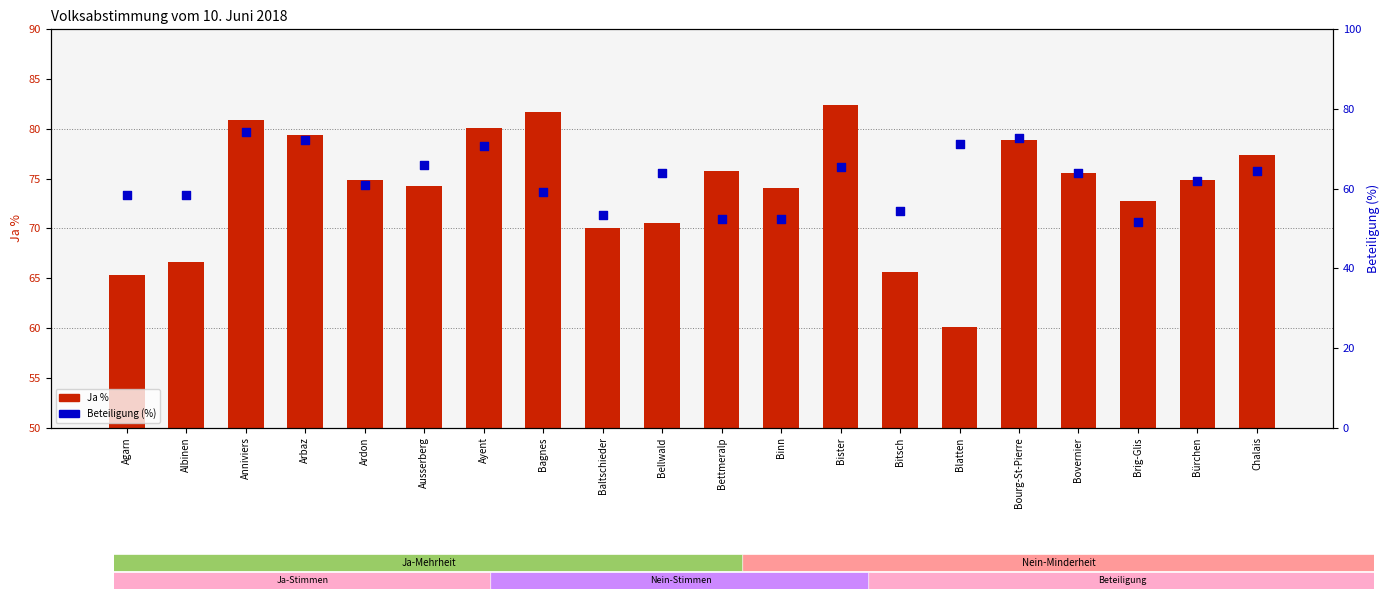

Which series contains the lowest Y value?

Beteiligung (%)